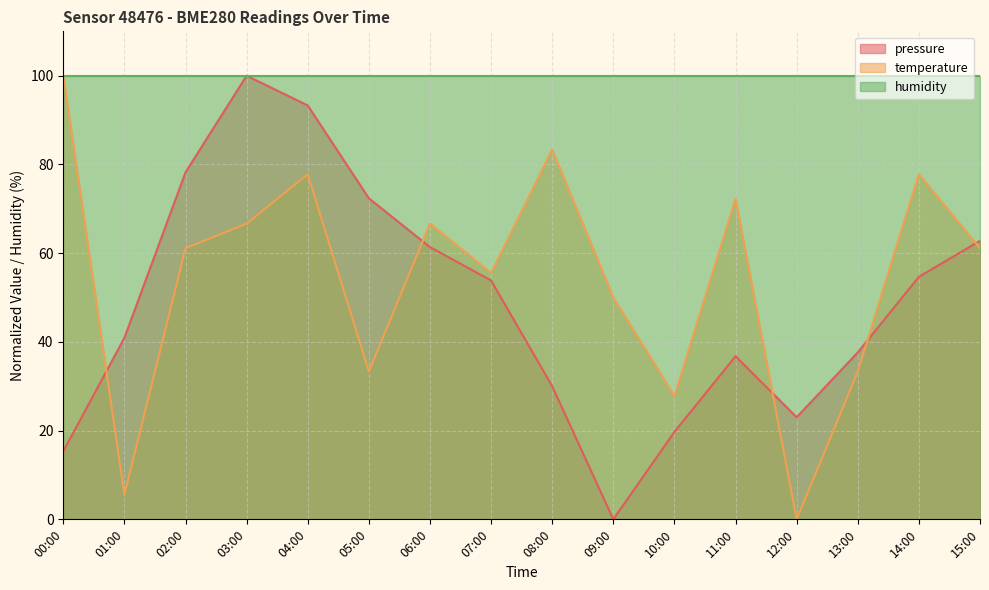

Between 15:00 and 03:00, which is larger?

03:00